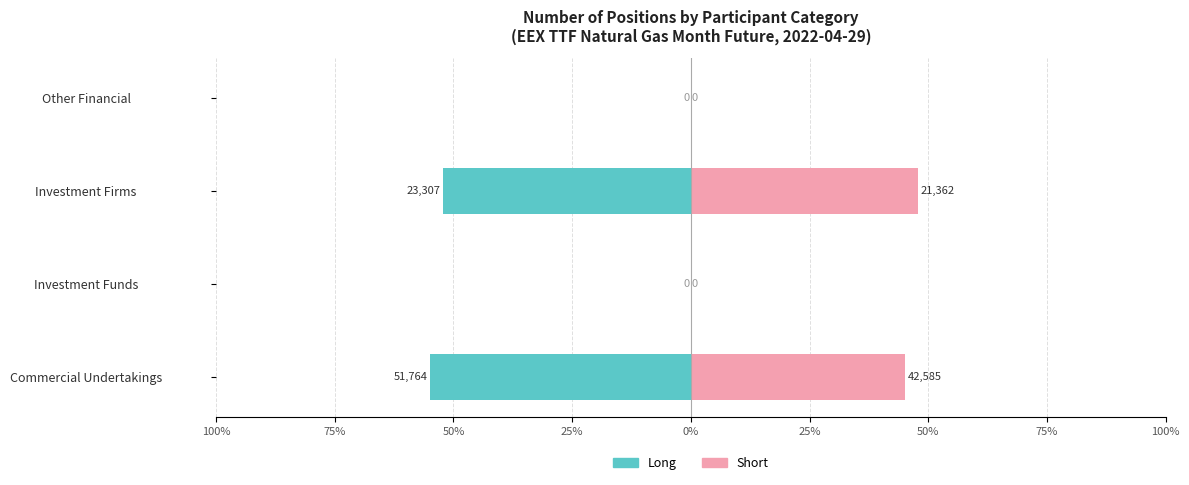

How many bars are there in each group?

2